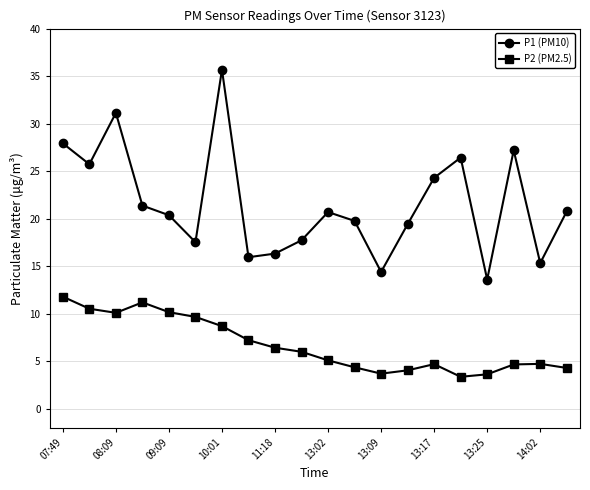

What is the minimum value for P1 (PM10)?

13.6